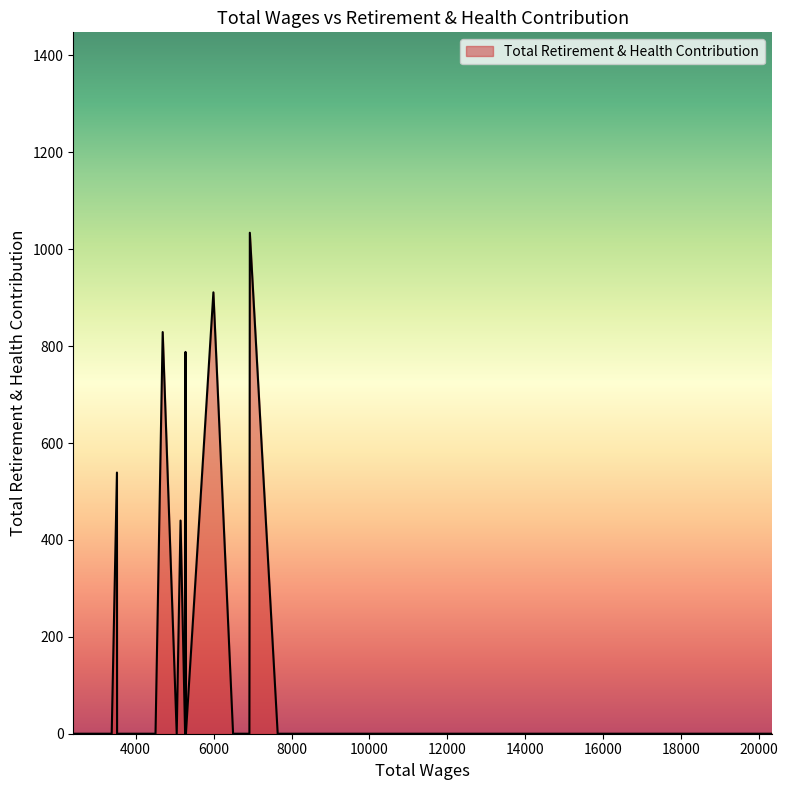

Which category has the highest value across all series?

6930.0